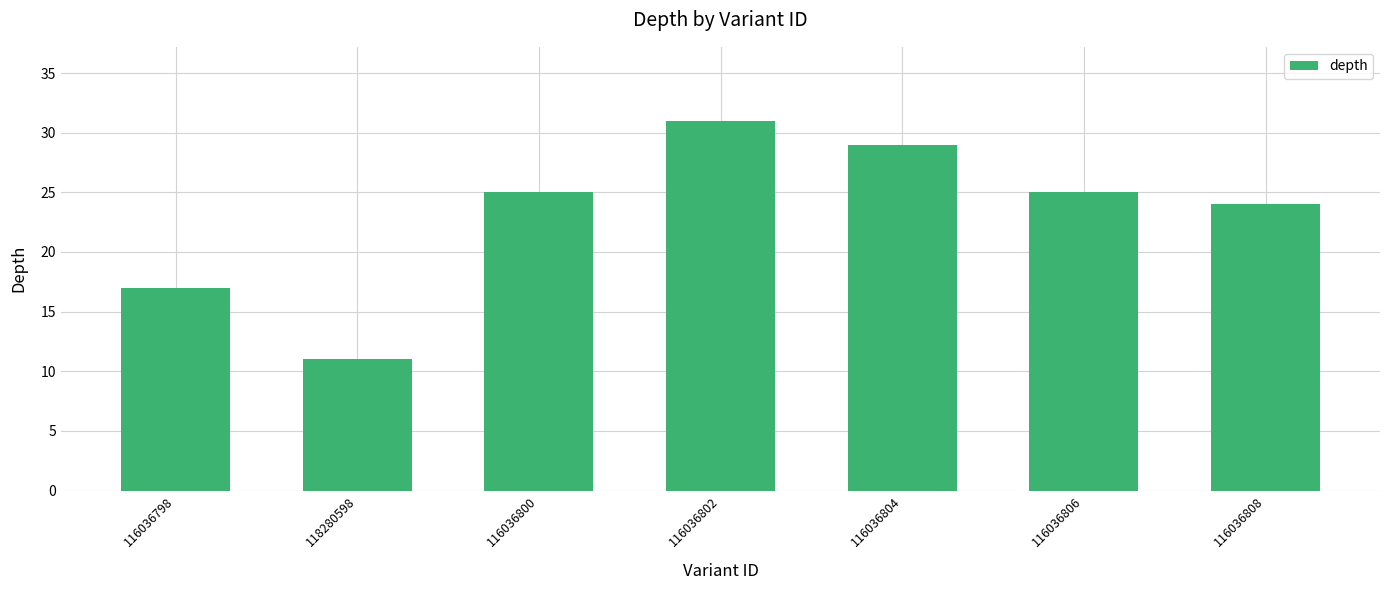

Is it true that the value at 116036798 is 17?

True